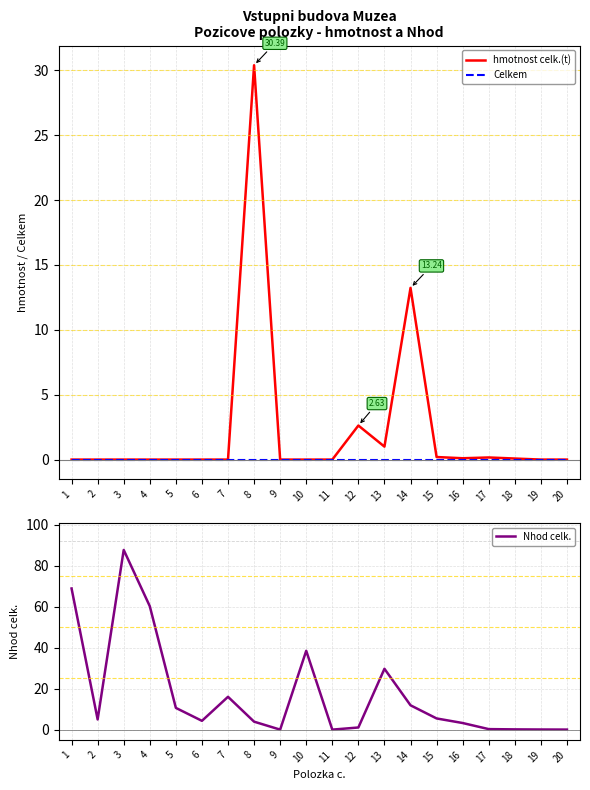

Which category has the highest value in the Celkem series?

1